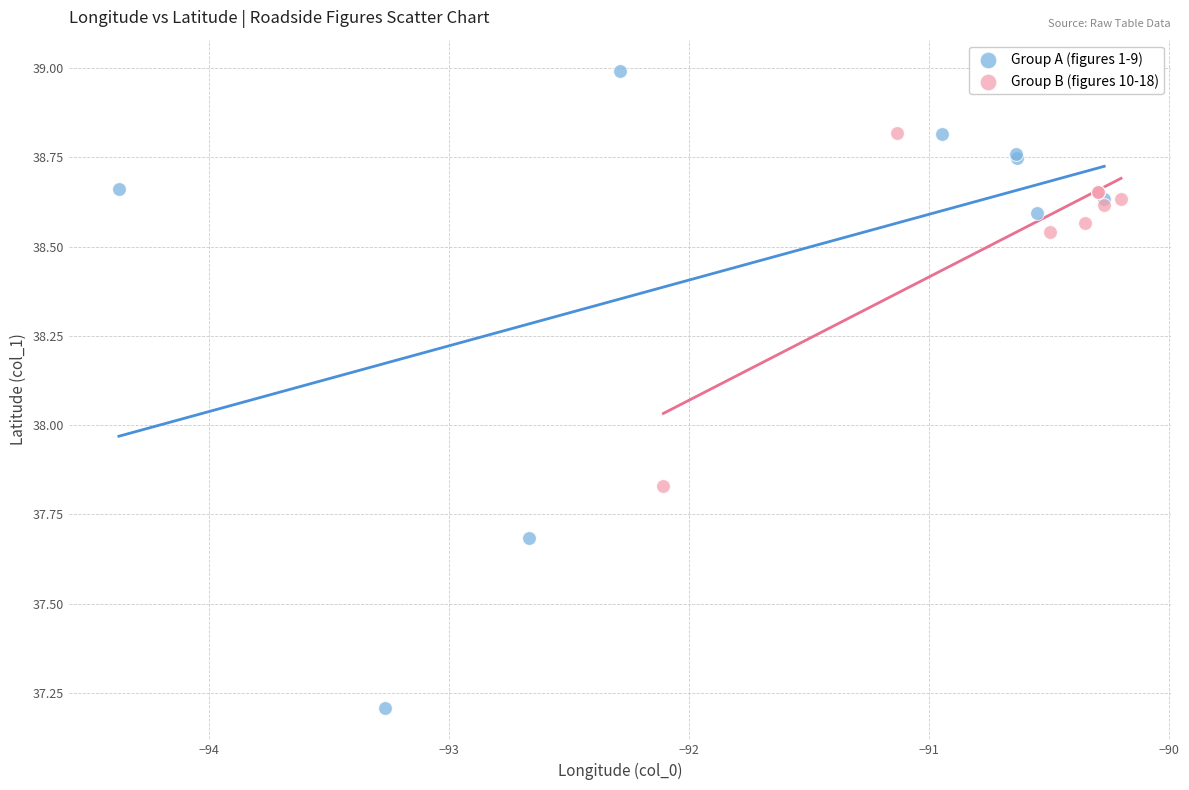

Which series contains the highest Y value?

Group A (figures 1-9)